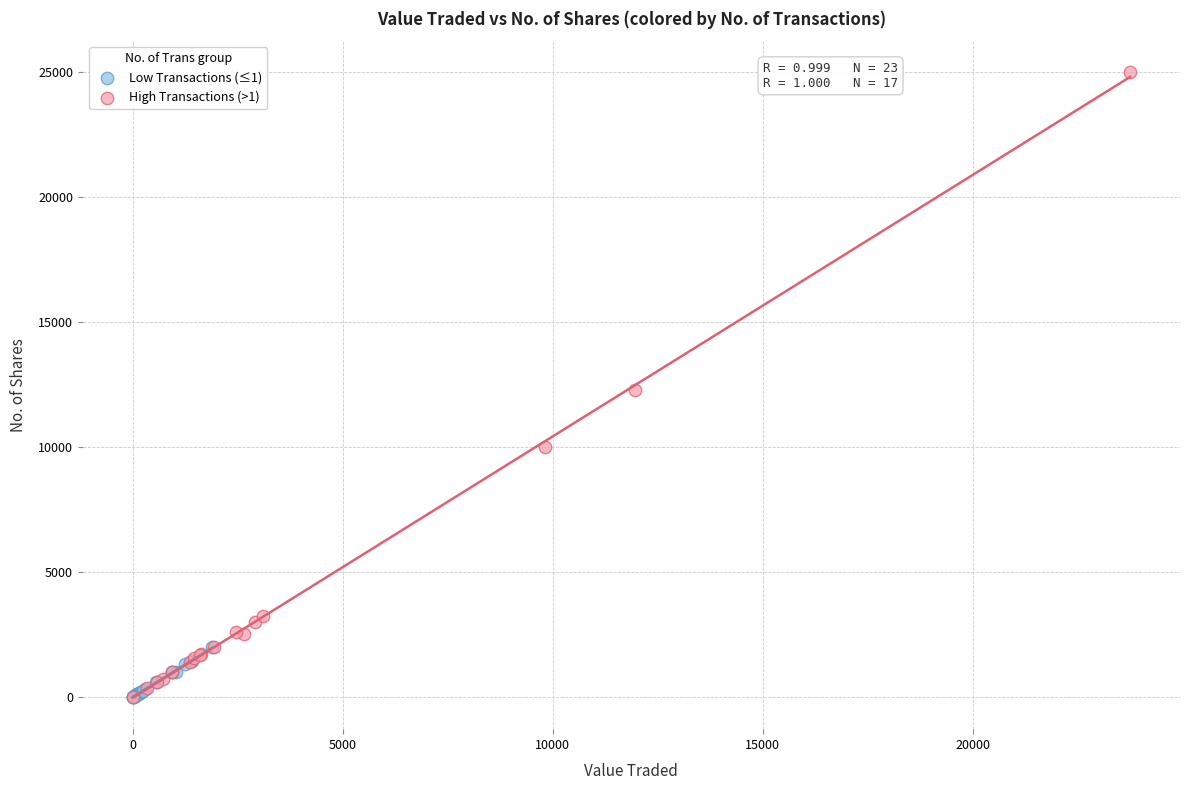

Which series has the widest spread of Y values?

High Transactions (>1)